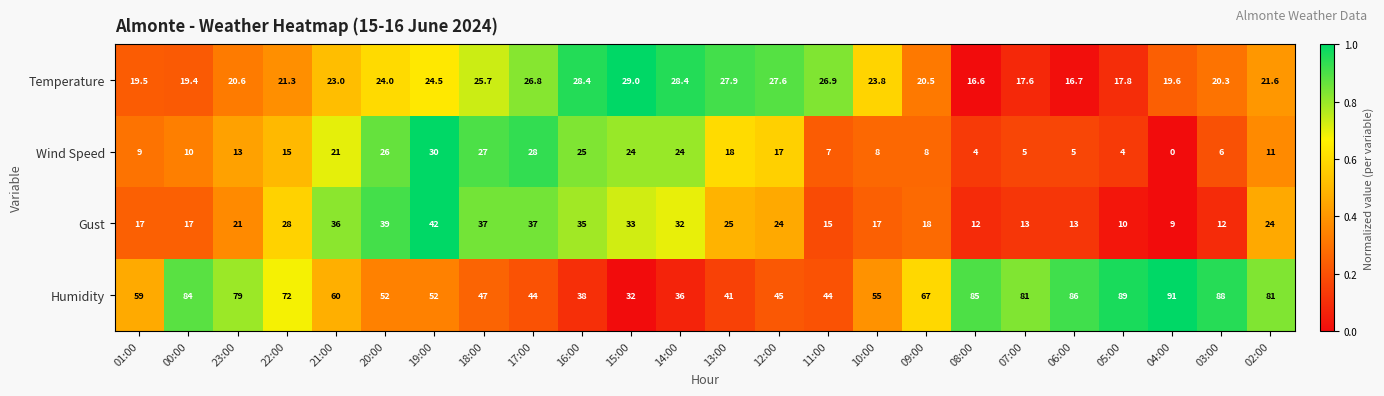

What is the total value across all series at 05:00?

120.8